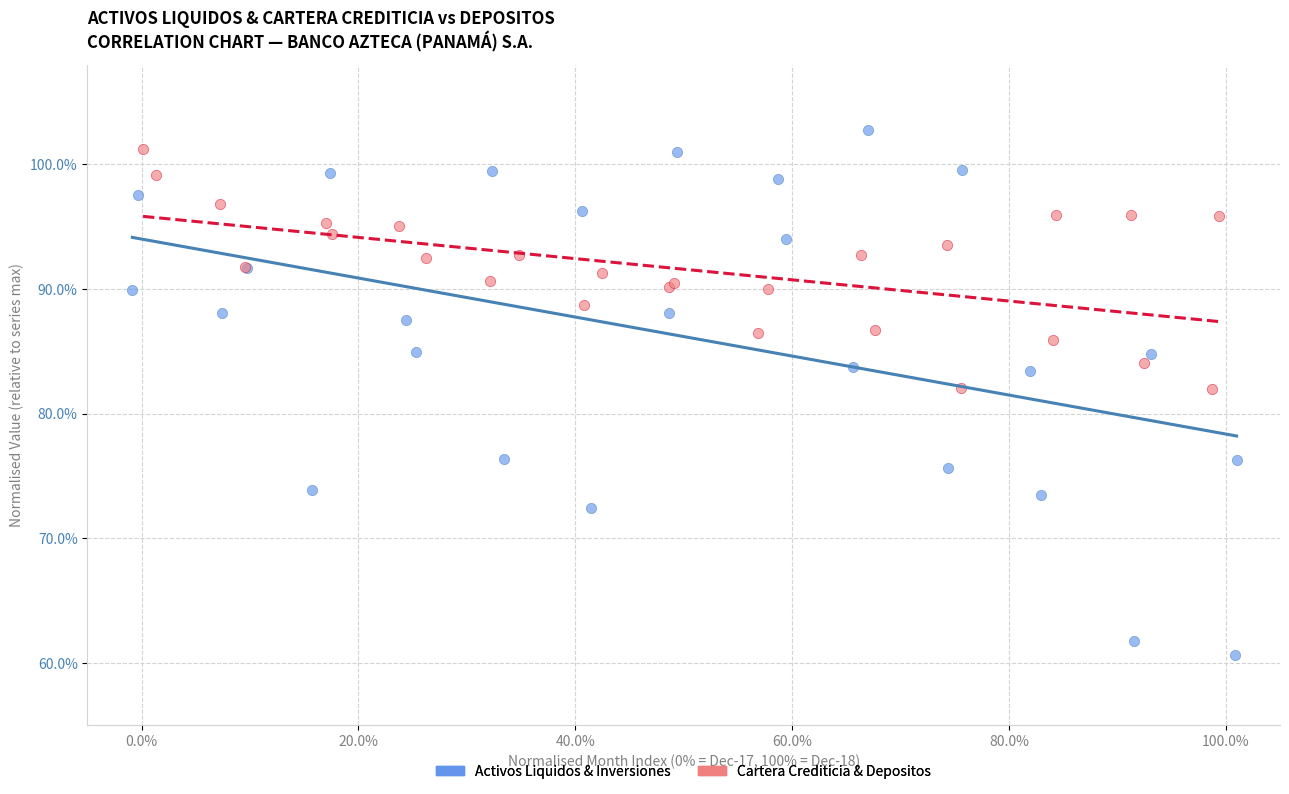

Which series contains the lowest Y value?

Activos Liquidos & Inversiones